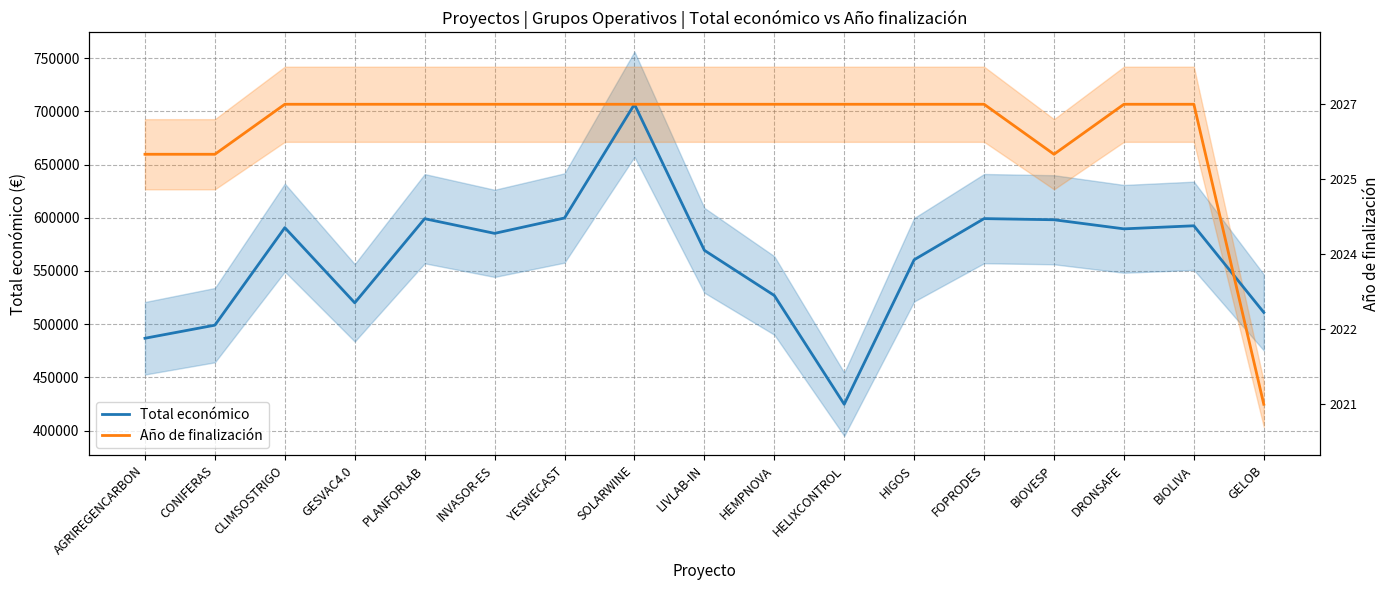

Is it true that Total económico equals 589584.0 at DRONSAFE?

True